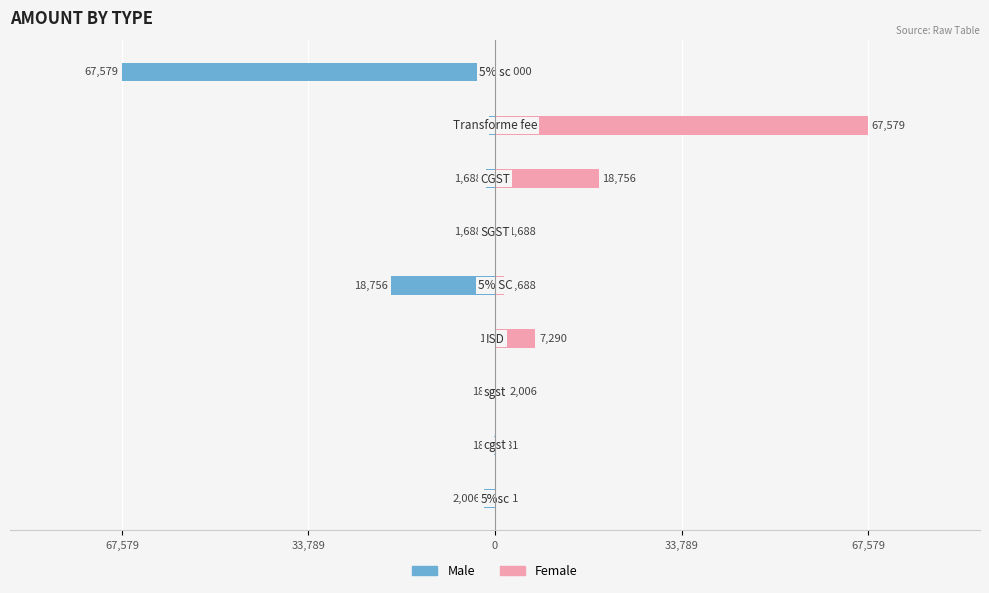

Which series has the largest total across all categories?

Female